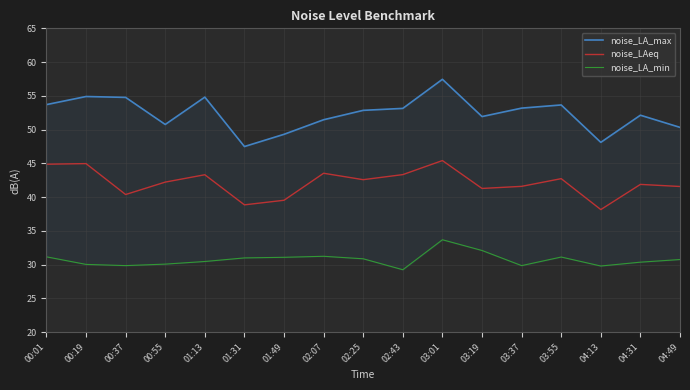

True or false: noise_LA_max has a value of 53.2 at 03:37.

True